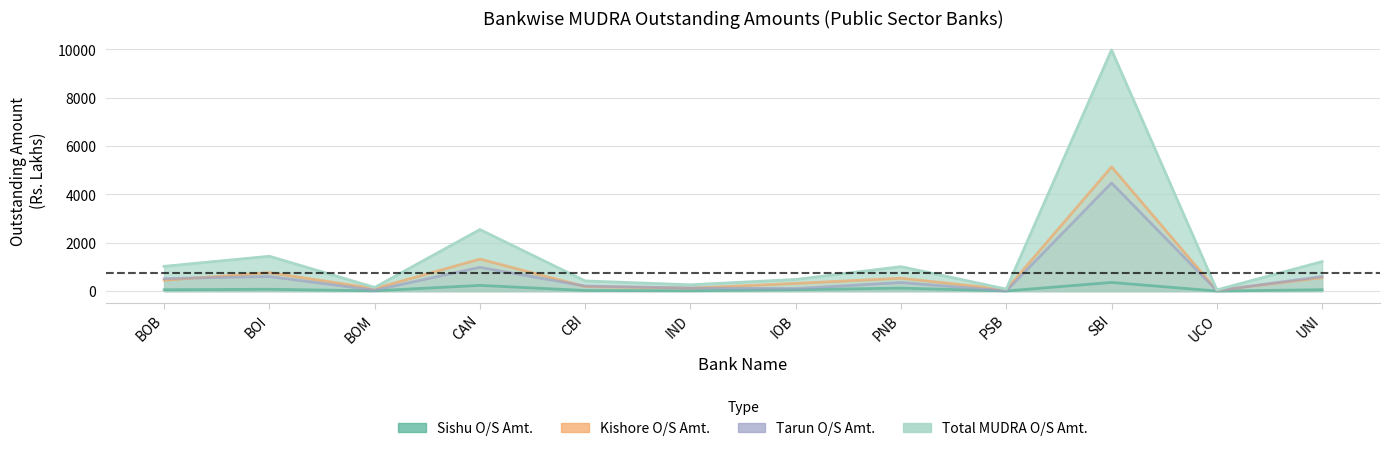

At which label does Kishore O/S Amt. first exceed 448?

BOB